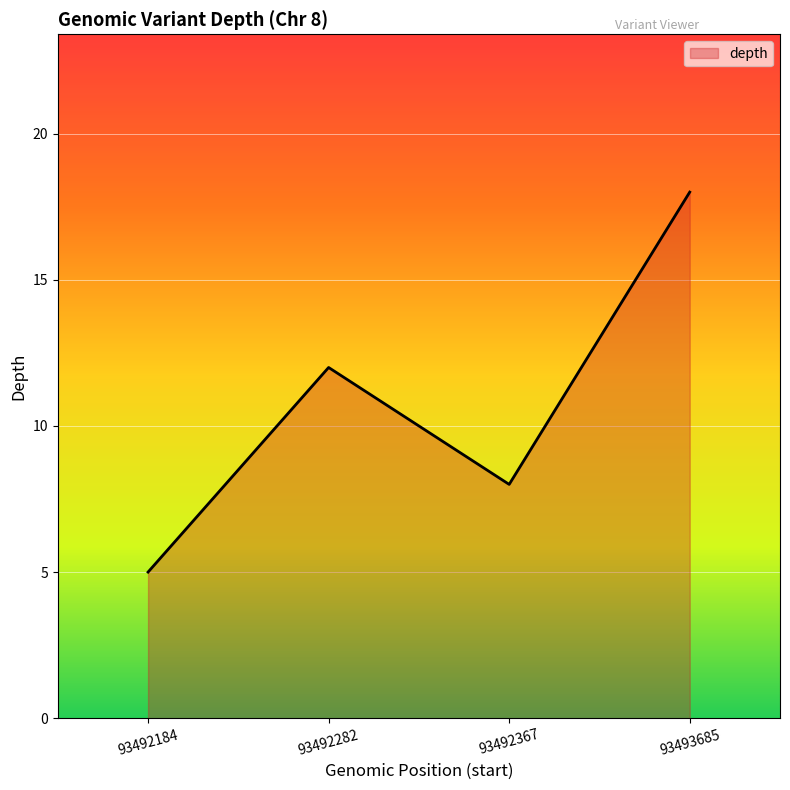

How many lines are shown in the chart?

1